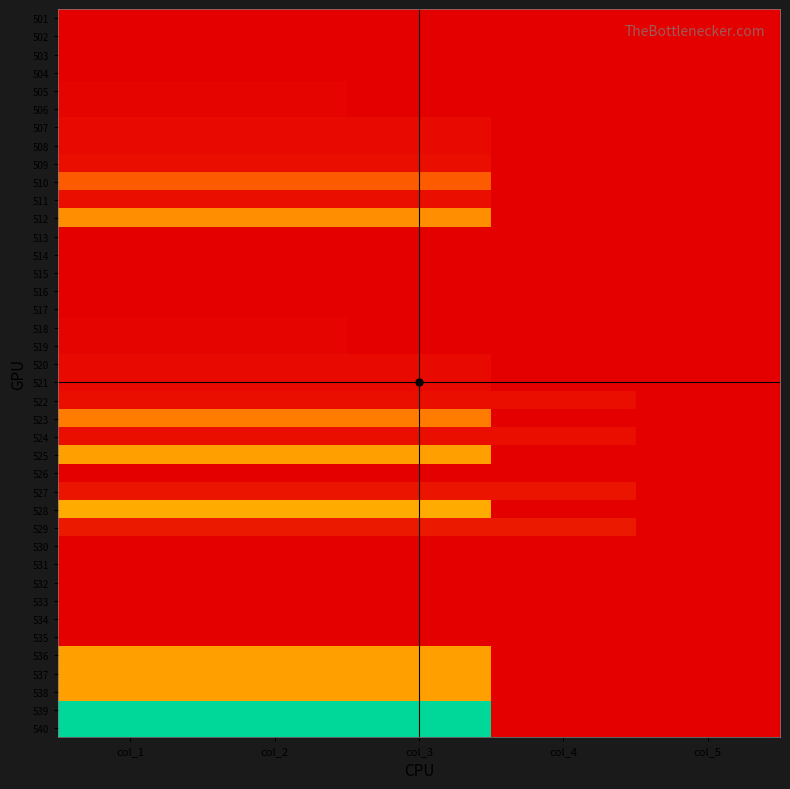

Which series has the largest range (max minus min)?

539